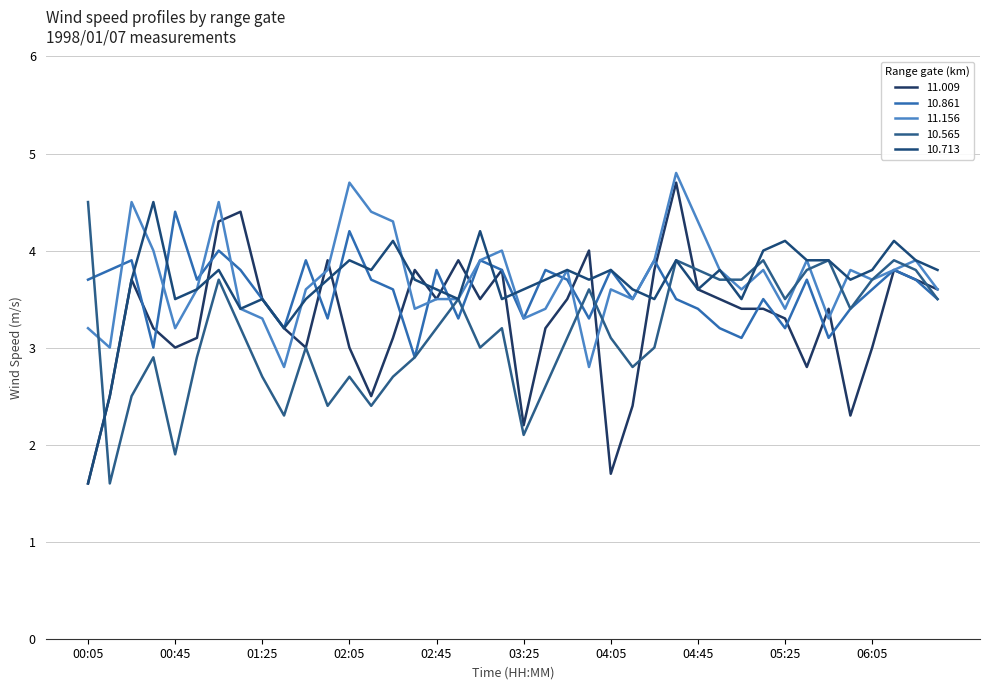

How many lines are shown in the chart?

5